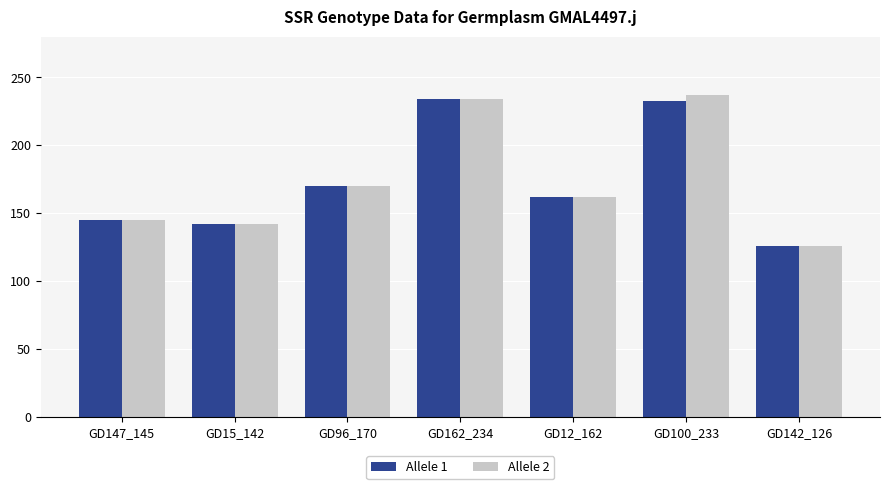

Where is Allele 2 nearest to the value 181?

GD96_170